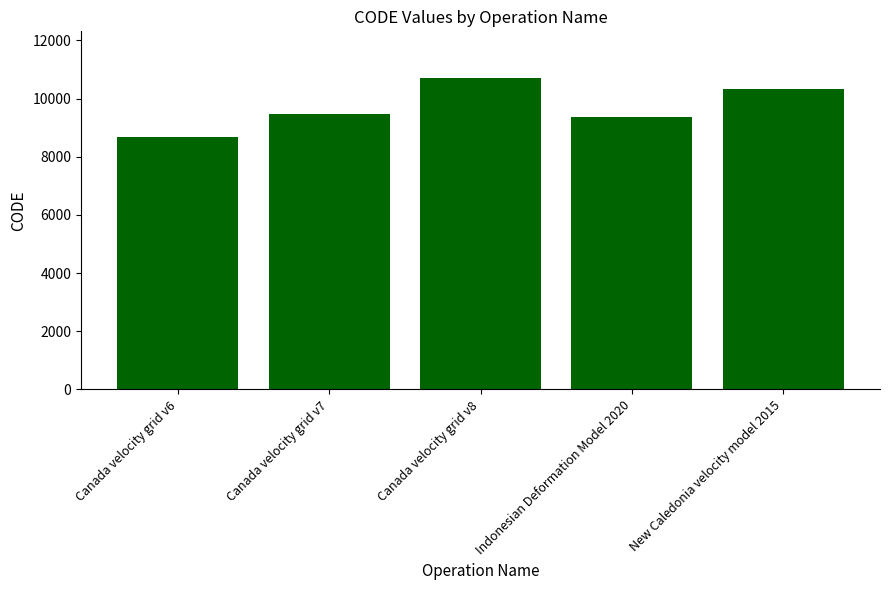

The chart shows a value of 17230 at New Caledonia velocity model 2015. True or false?

False